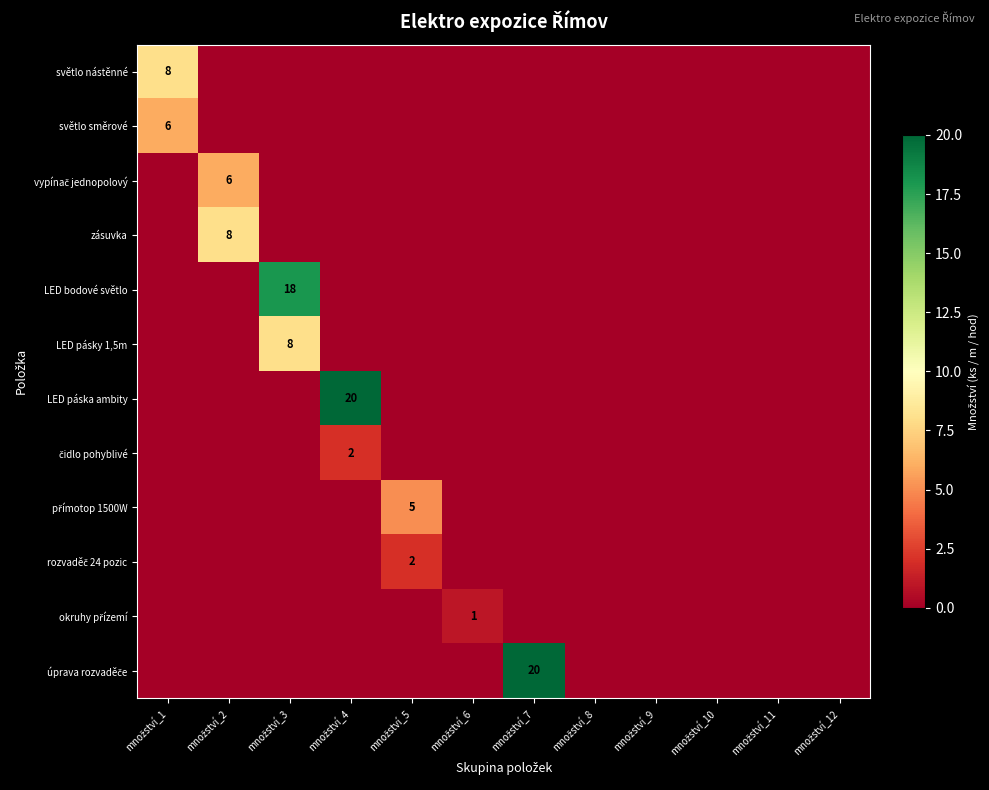

Count the čidlo pohyblivé values in the range 0 to 1.

11